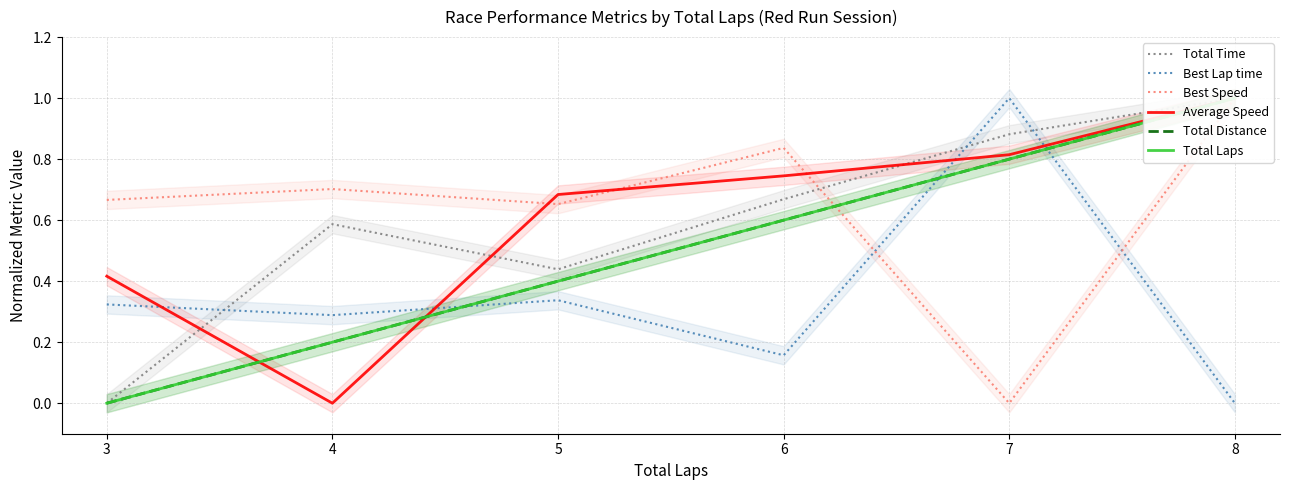

Reading left to right, extract all data points from this chart.

Total Time: 0.0	0.6	0.4	0.7	0.9	1.0
Best Lap time: 0.3	0.3	0.3	0.2	1.0	0.0
Best Speed: 0.7	0.7	0.7	0.8	0.0	1.0
Average Speed: 0.4	0.0	0.7	0.7	0.8	1.0
Total Distance: 0.0	0.2	0.4	0.6	0.8	1.0
Total Laps: 0.0	0.2	0.4	0.6	0.8	1.0